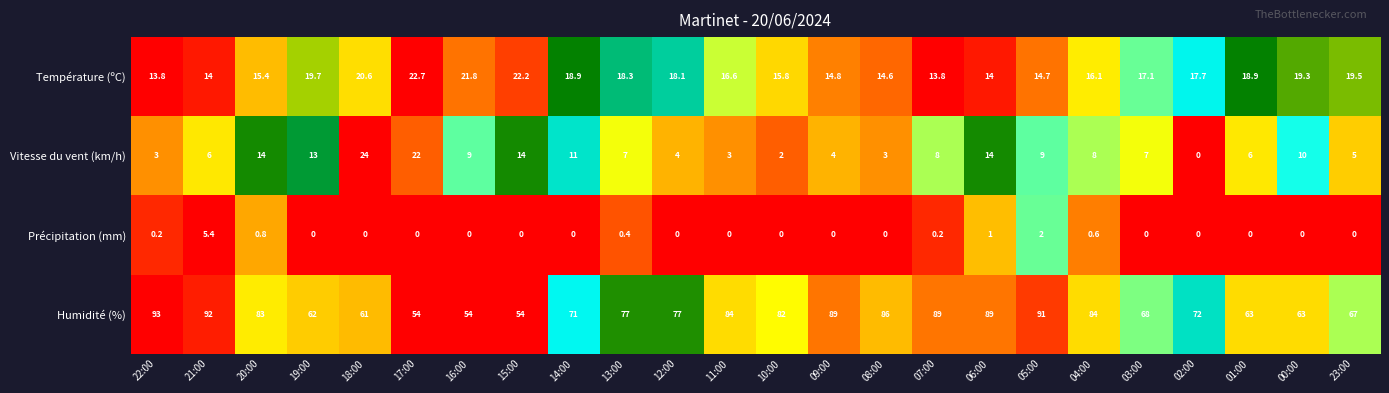

The value of Précipitation (mm) at 01:00 is 0.0. True or false?

True